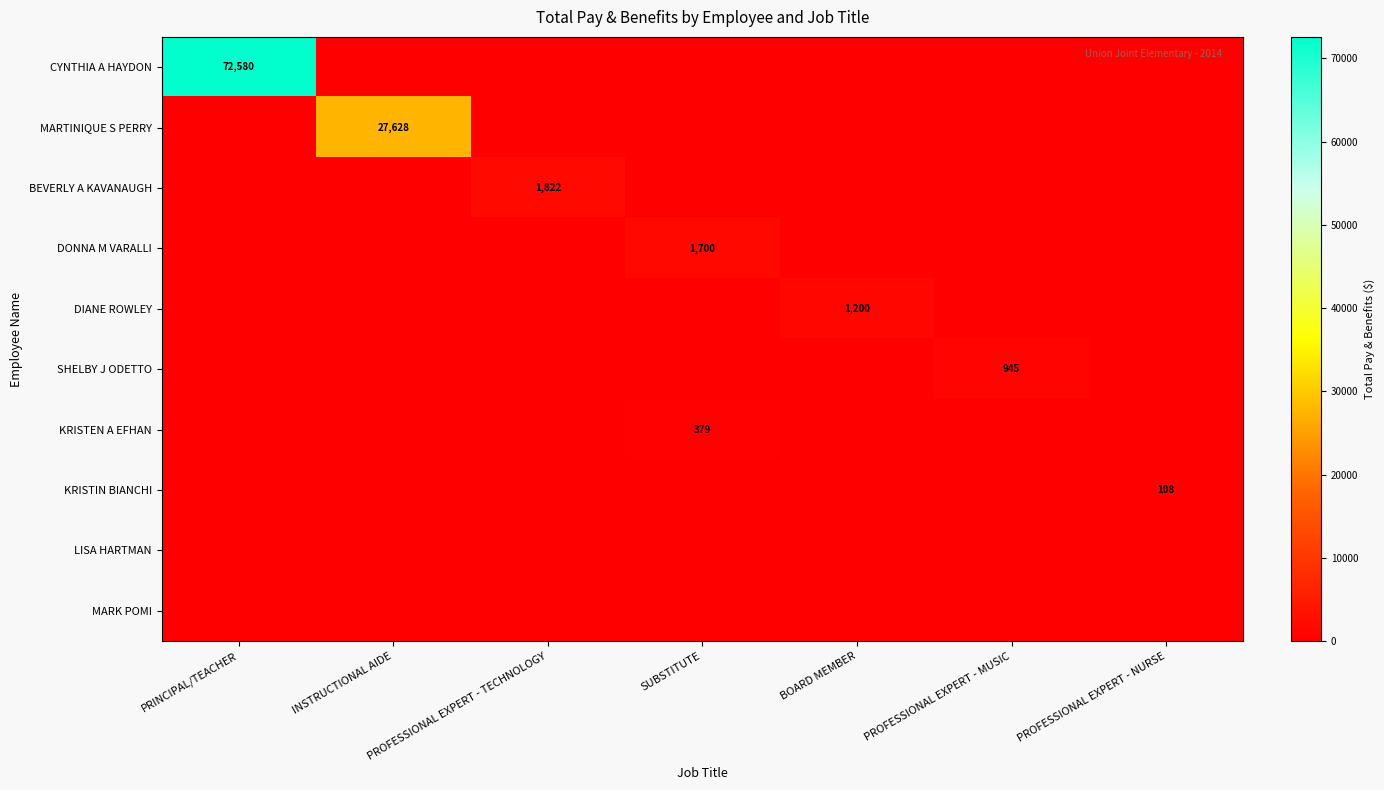

Where is BEVERLY A KAVANAUGH nearest to the value 911?

PRINCIPAL/TEACHER